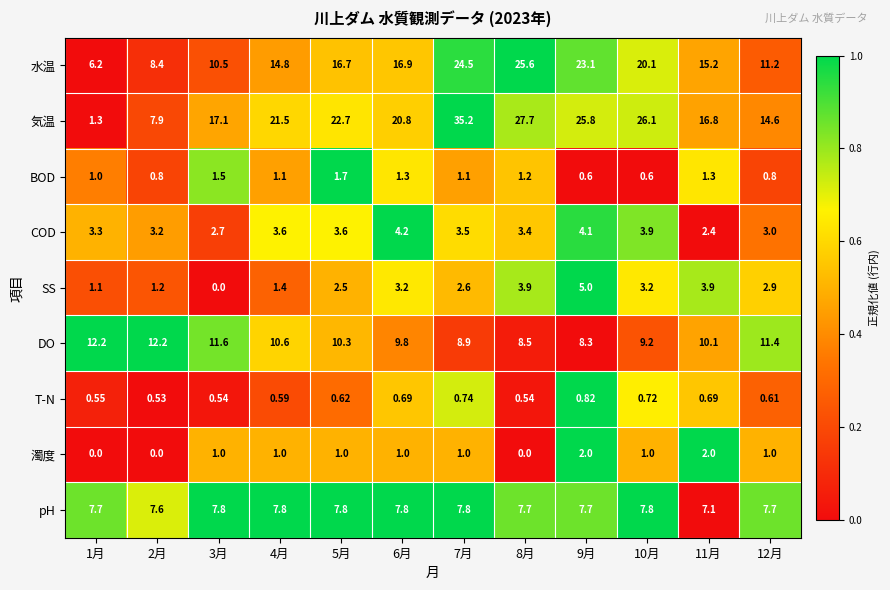

Which series changed the most between 7月 and 8月?

気温